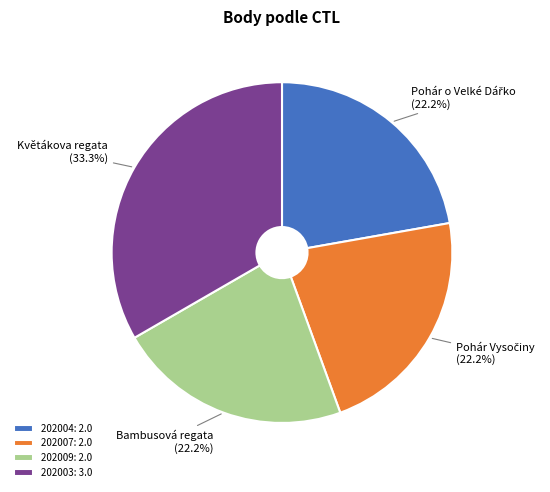

Is the sum of 202004: 2.0 and 202009: 2.0 greater than half?

No